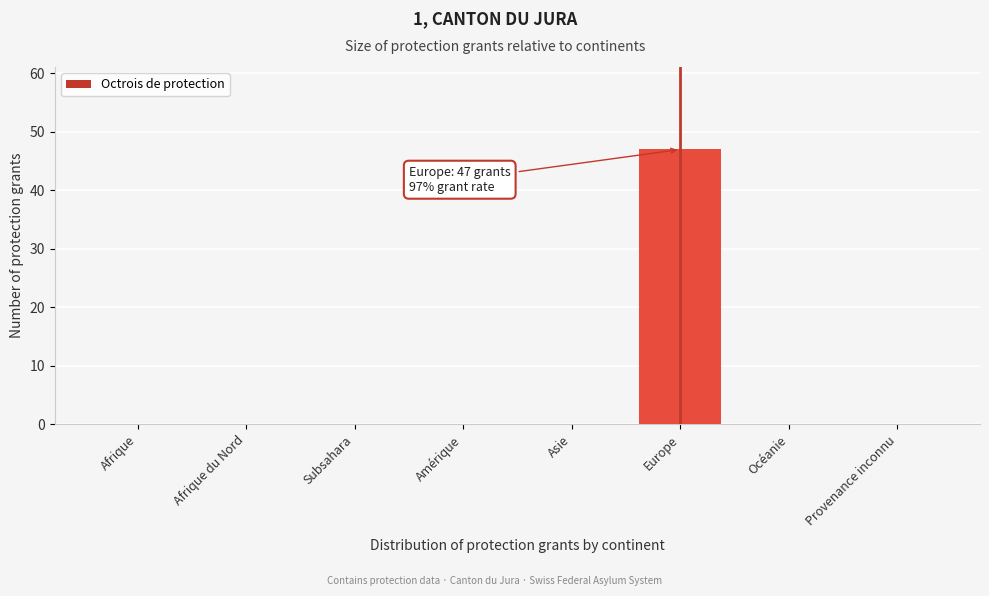

Reading left to right, extract all data points from this chart.

Afrique=0	Afrique du Nord=0	Subsahara=0	Amérique=0	Asie=0	Europe=47	Océanie=0	Provenance inconnu=0